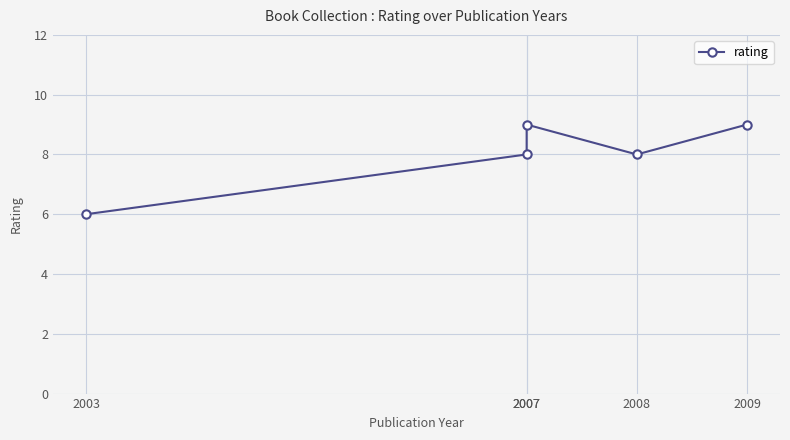

List the labels in order of value, largest first.

2007, 2009, 2007, 2008, 2003